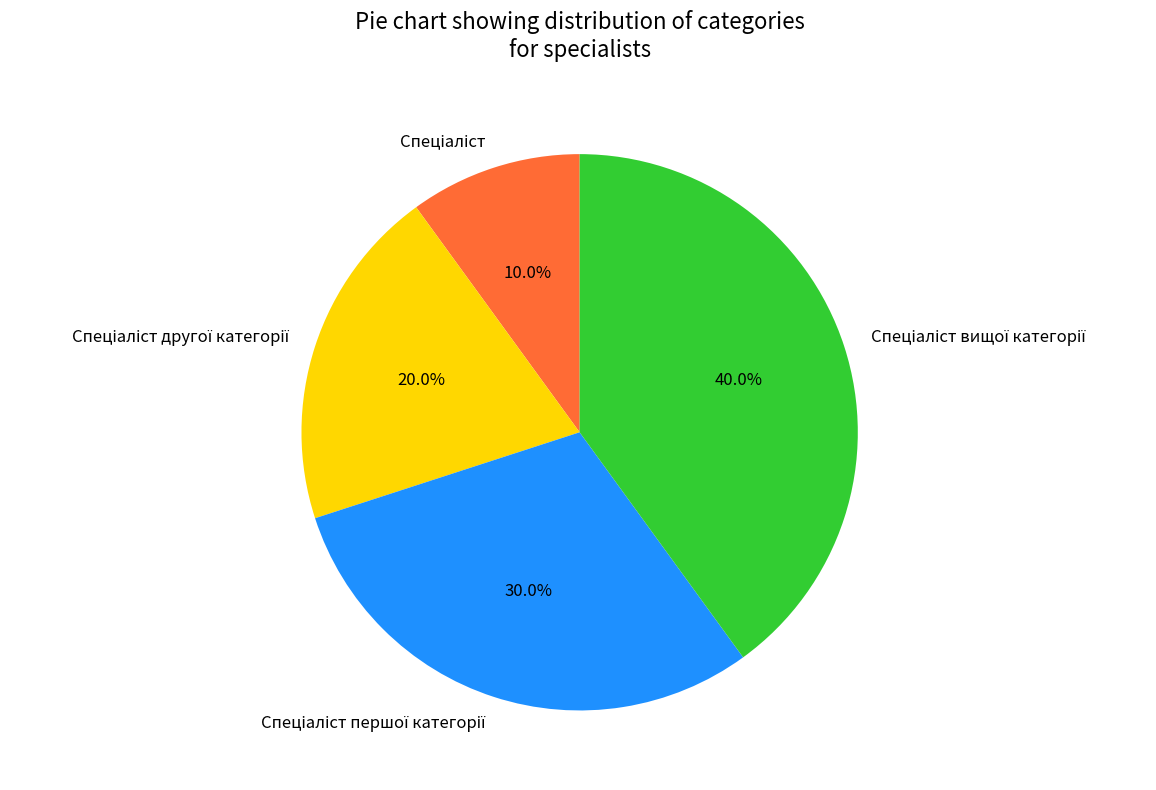

Is there any slice that represents more than half of the pie?

No